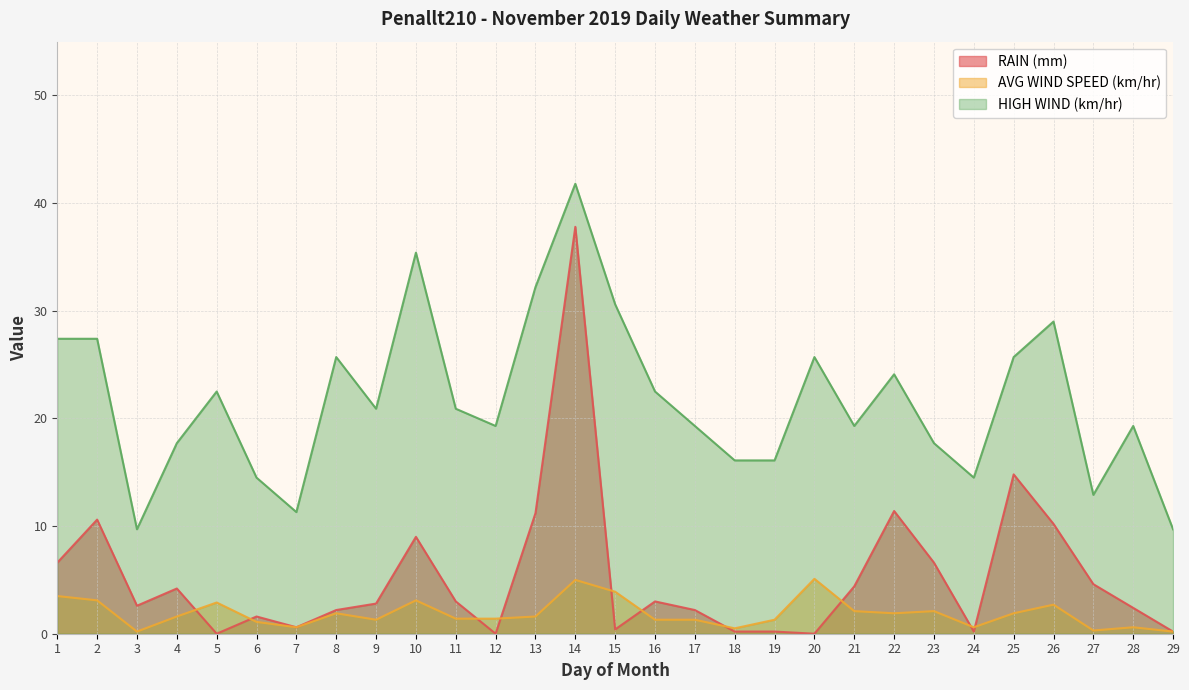

What is the value of the RAIN (mm) point at the 7th from the left?

0.6